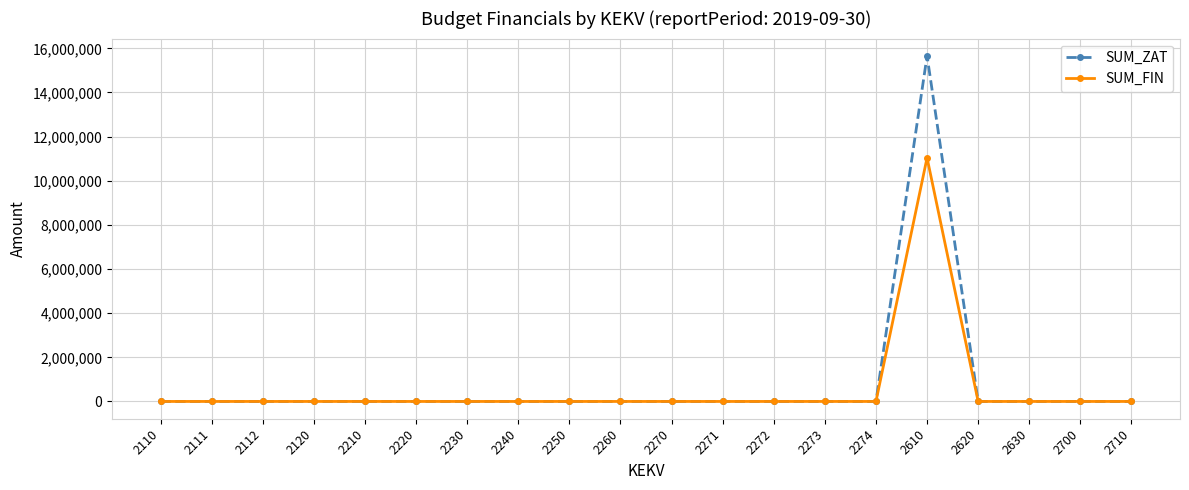

Rank the series by their maximum value, from highest to lowest.

SUM_ZAT, SUM_FIN